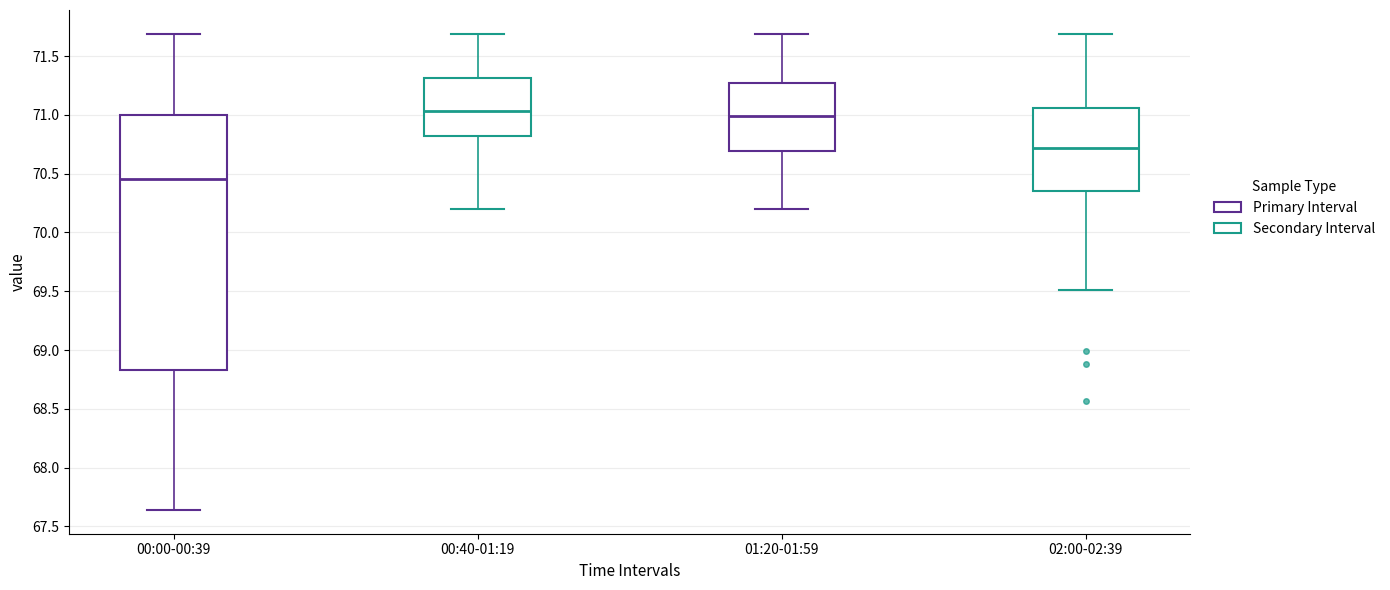

Reading left to right, transcribe this box plot: for each box, give where its median line is, the range the box spans, and where its two whiskers end, as read against the y-axis. The values are not printed on the chart, so give them approximately, as read against the axis.

00:00-00:39: median 70.45, box 68.85 to 71.00, whiskers 67.65 to 71.70
00:40-01:19: median 71.05, box 70.80 to 71.30, whiskers 70.20 to 71.70
01:20-01:59: median 71.00, box 70.70 to 71.25, whiskers 70.20 to 71.70
02:00-02:39: median 70.70, box 70.35 to 71.05, whiskers 69.50 to 71.70